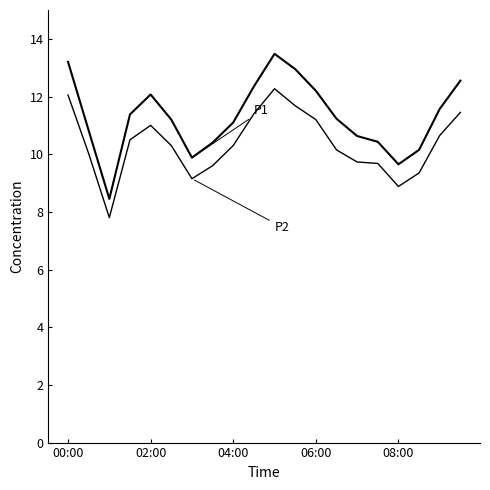

The P2 series shows 8.9 at 08:00. True or false?

True